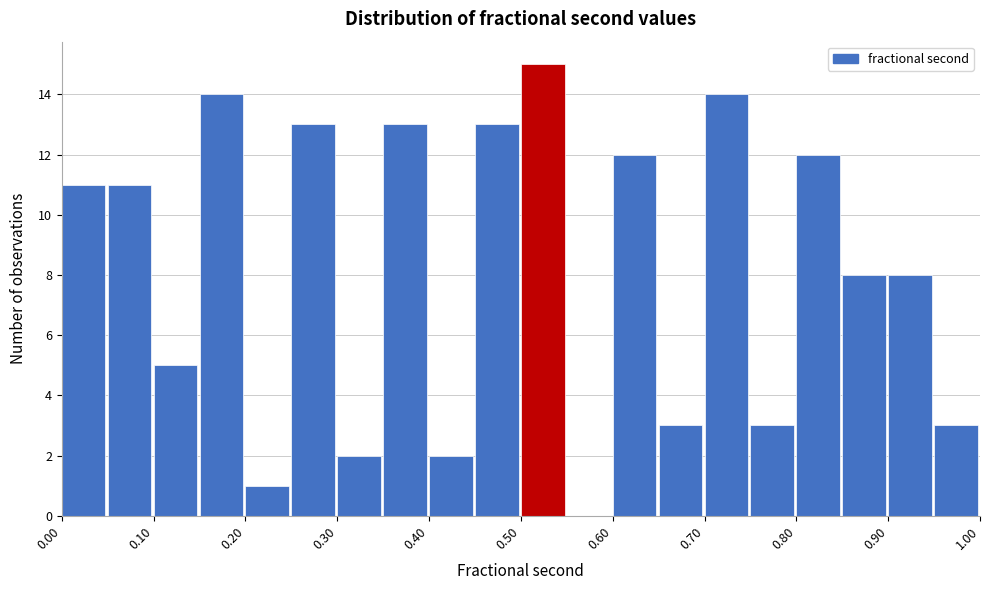

Over which range of the x-axis is the bar tallest?

0.50 to 0.55